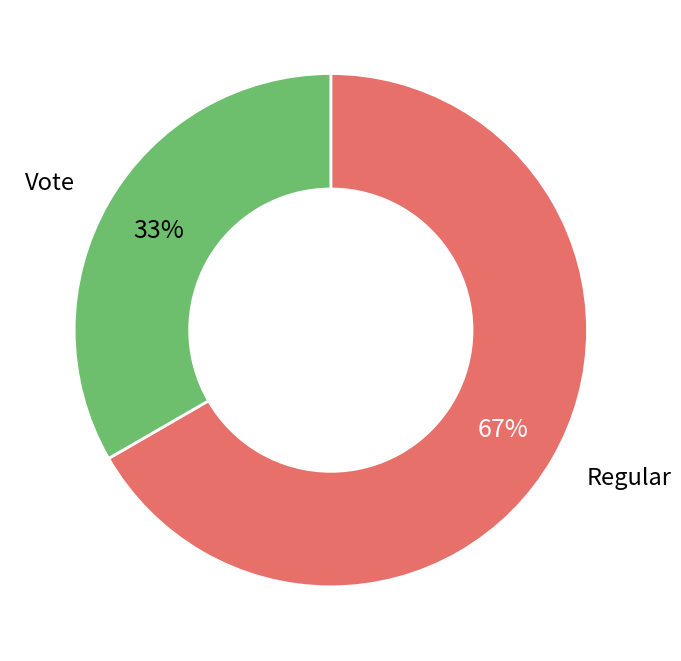

To the nearest percent, what is the average slice percentage?

50%